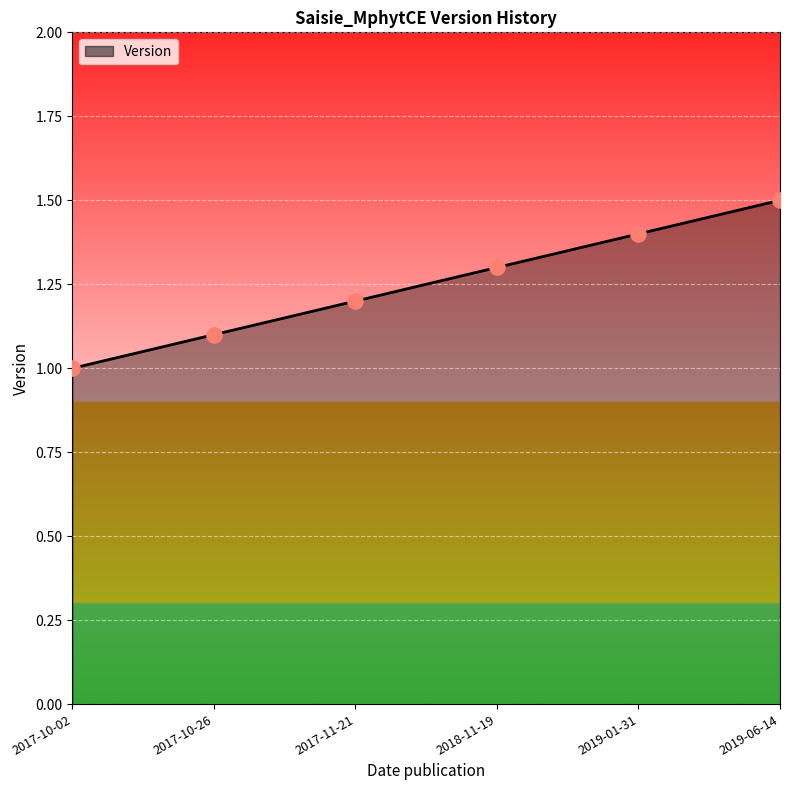

What is the change in value from 2017-10-02 to 2017-10-26?

+0.1